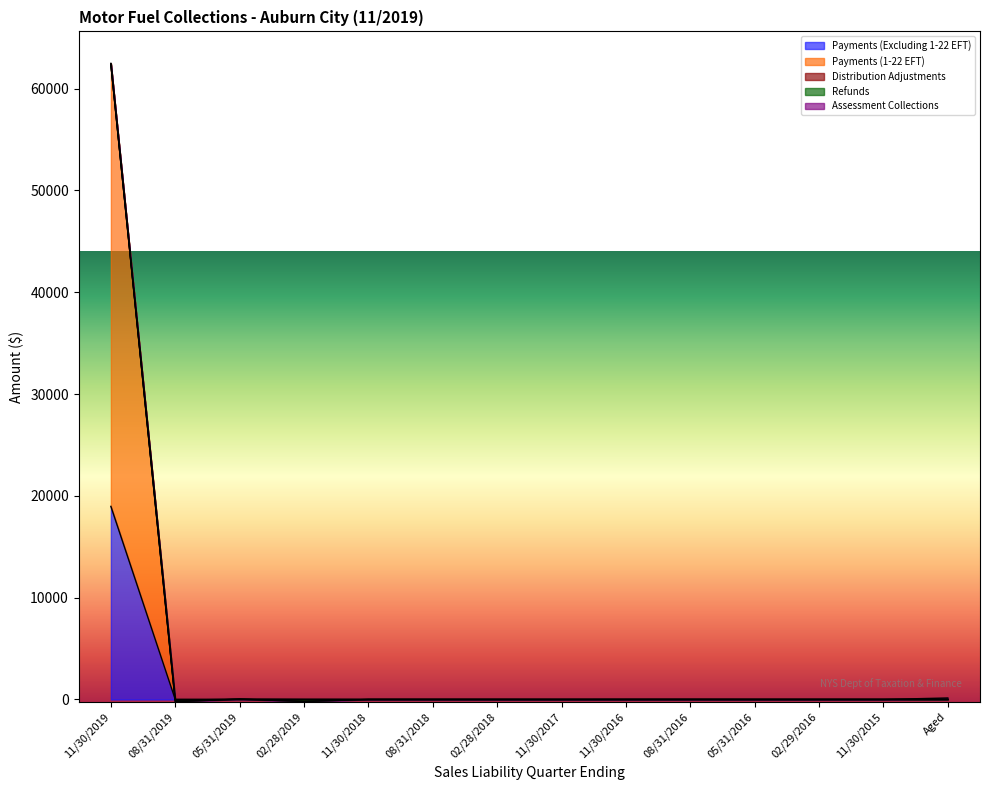

Is the value of Refunds at 05/31/2016 greater than the value of Payments (Excluding 1-22 EFT) at 08/31/2016?

No